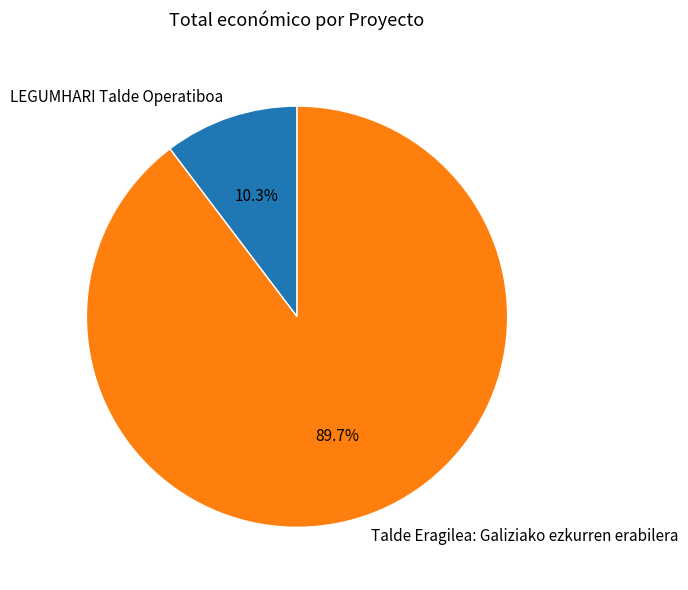

What percentage is the LEGUMHARI Talde Operatiboa slice, to the nearest percent?

10%